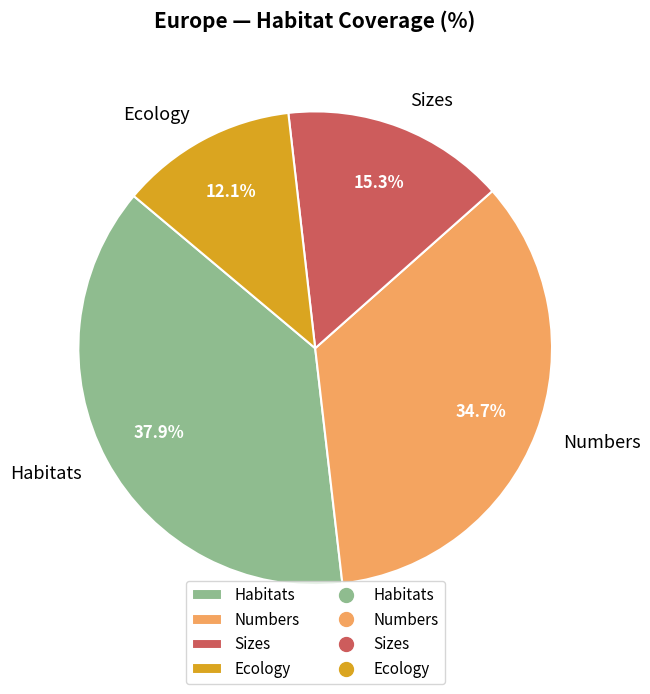

What percentage do Numbers and Sizes together represent?

50.0%